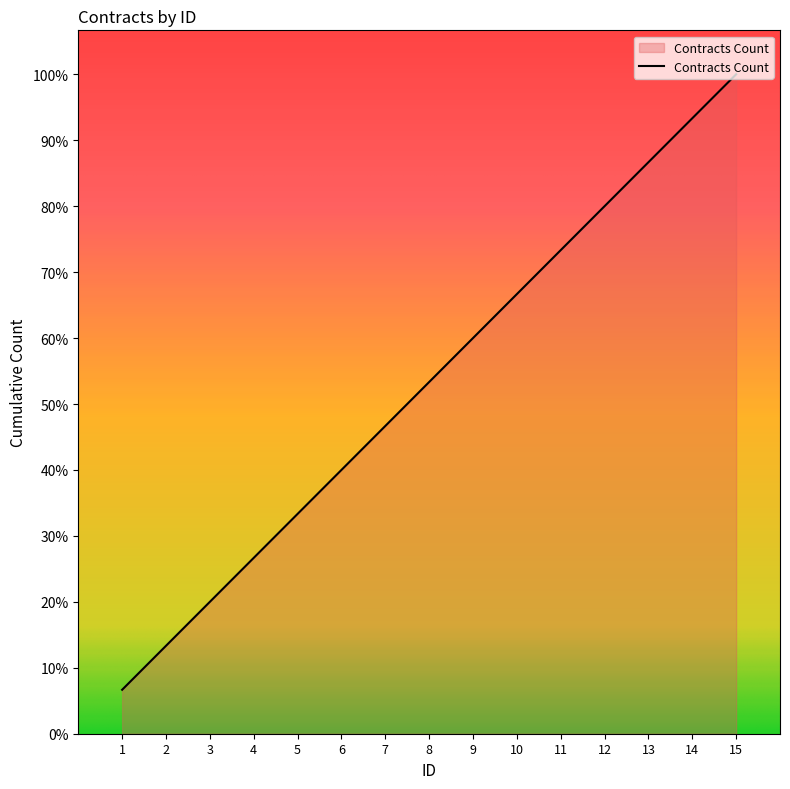

Does the chart have visible grid lines?

No